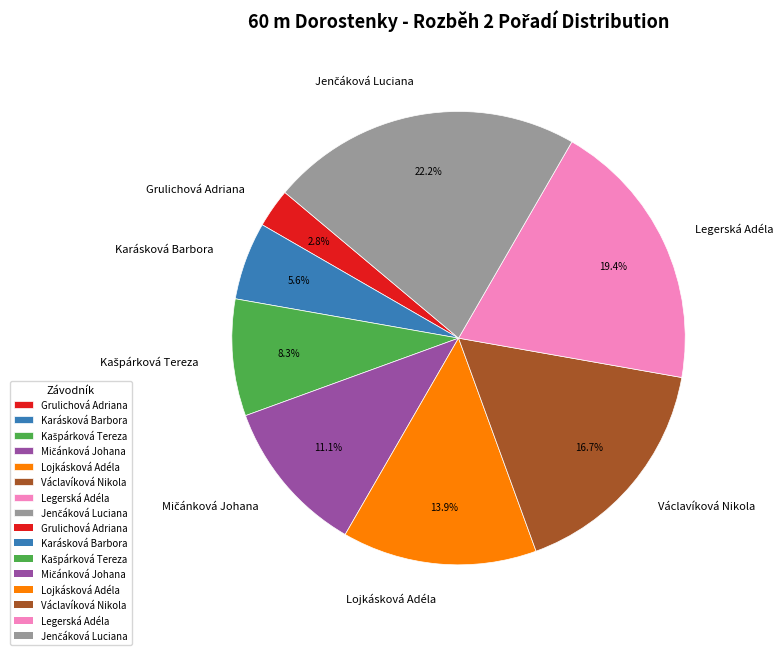

To the nearest percent, what portion does Václavíková Nikola represent?

17%